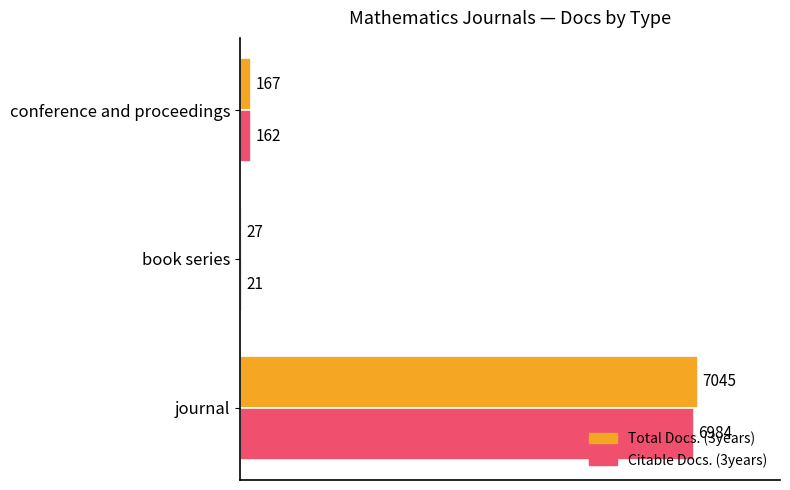

At which label is Citable Docs. (3years) closest to 3502?

conference and proceedings